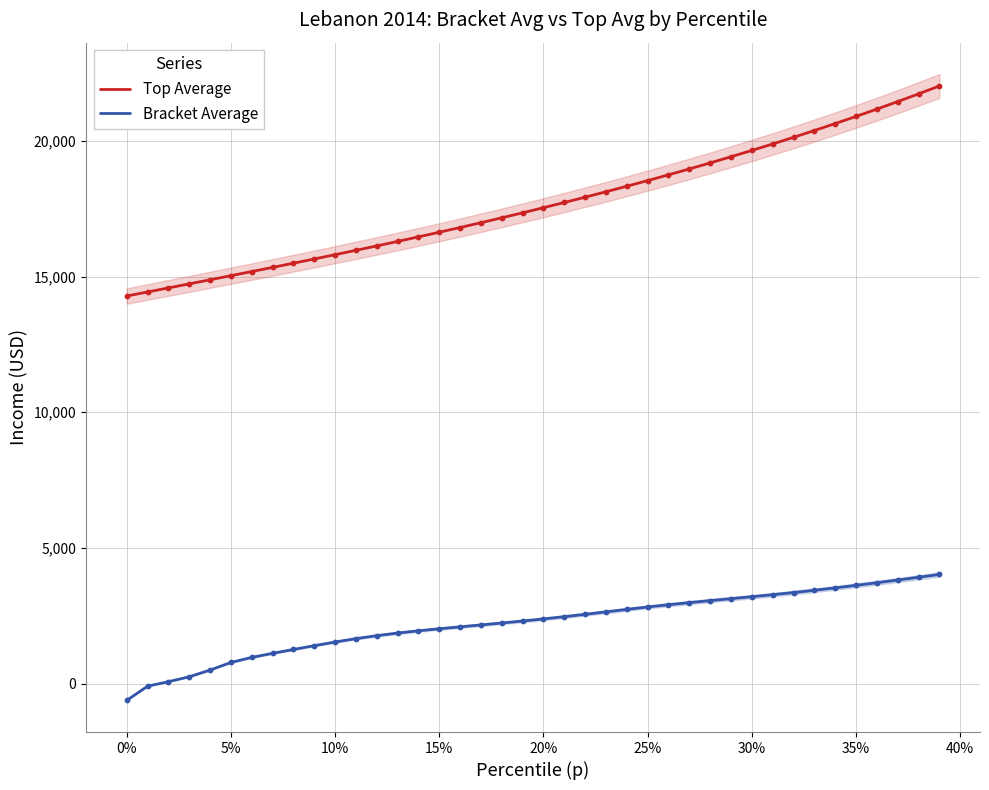

Which series has the largest total across all categories?

Top Average